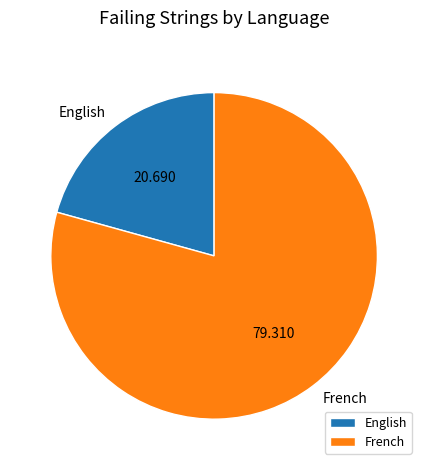

Rank the categories by value from highest to lowest.

French, English